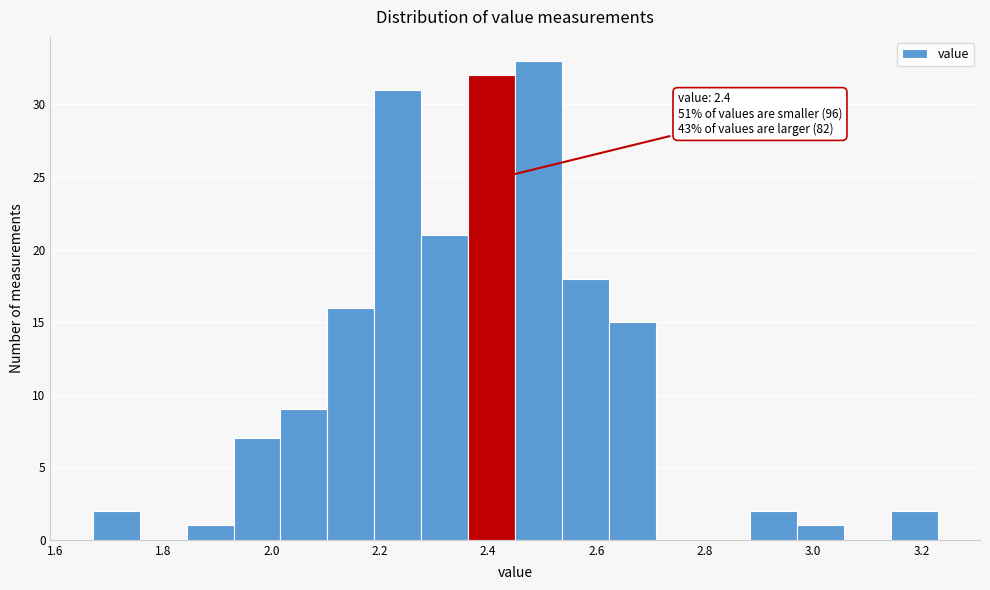

Over which range of the x-axis is the bar tallest?

2.46 to 2.54